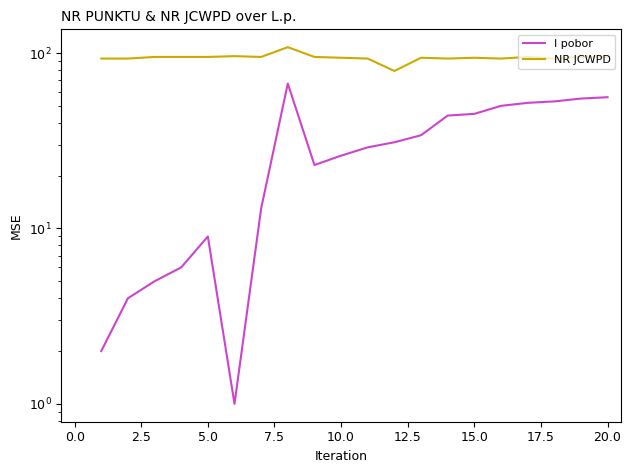

How many lines are shown in the chart?

2